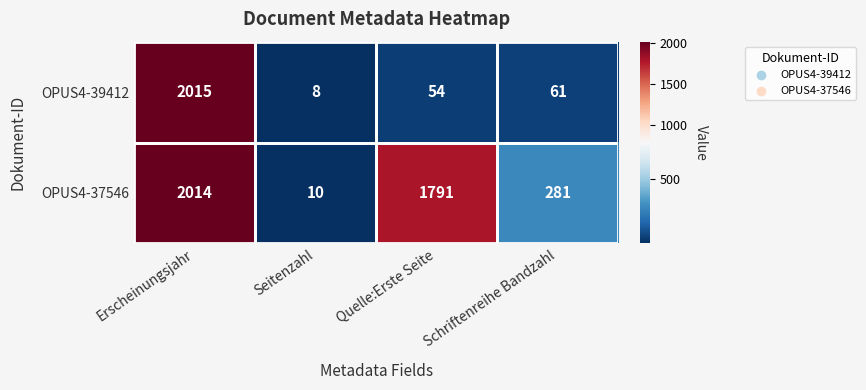

How many series are shown in this chart?

2